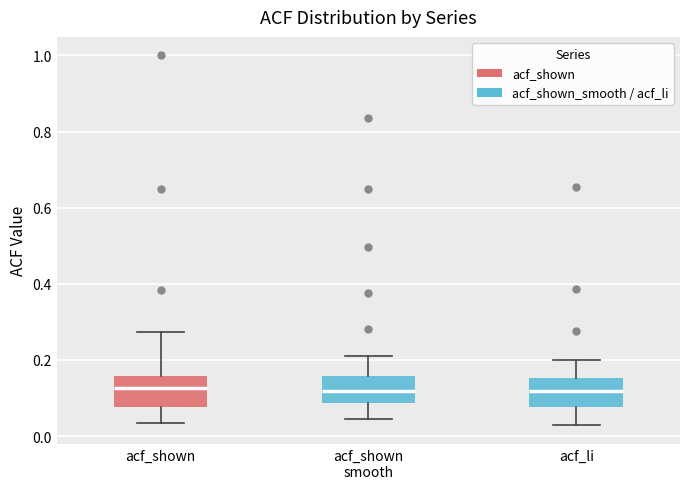

Where does the upper whisker of the box for acf_shown smooth end on the y-axis? The values are not printed on the chart, so give them approximately, as read against the axis.

0.22